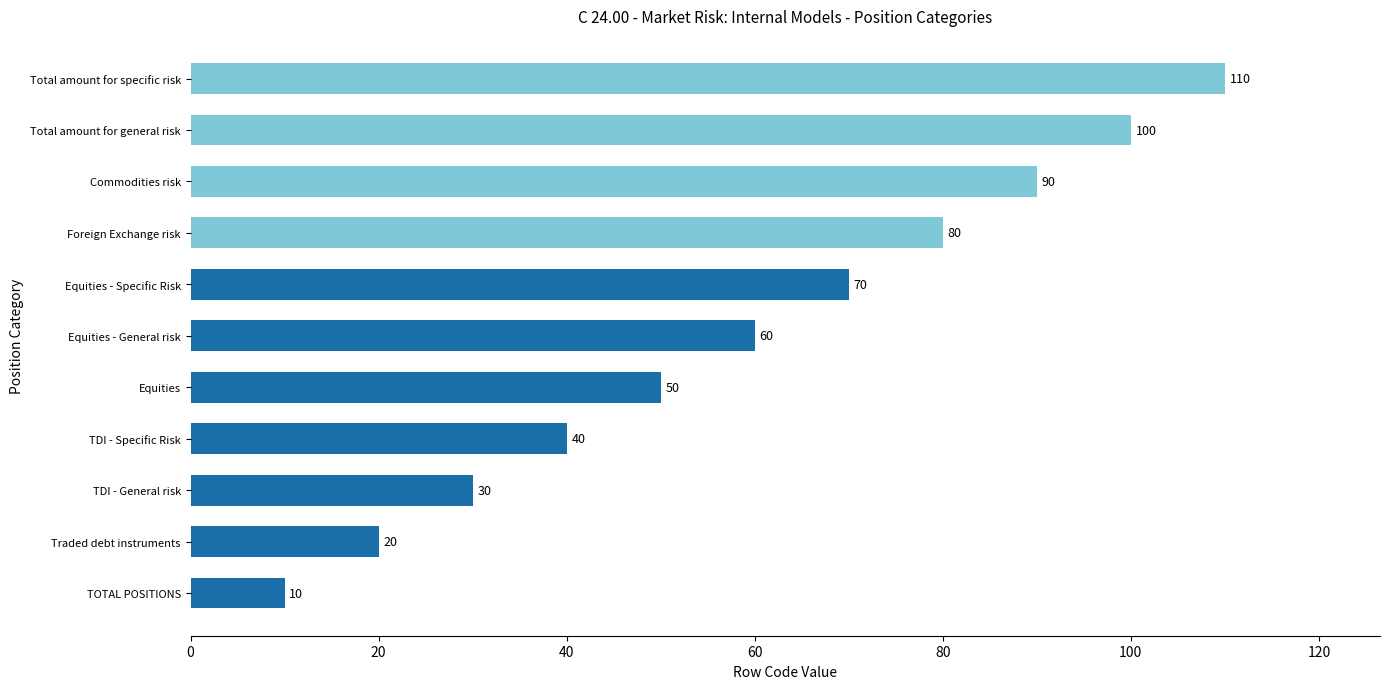

At which label is the value closest to 60?

Equities - General risk